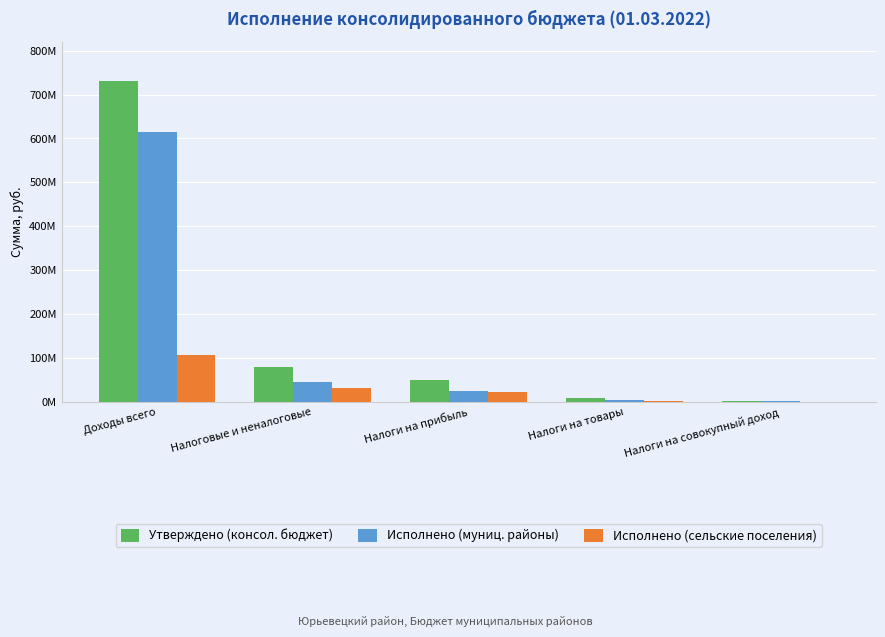

What are all the series names shown in the legend?

Утверждено (консол. бюджет), Исполнено (муниц. районы), Исполнено (сельские поселения)